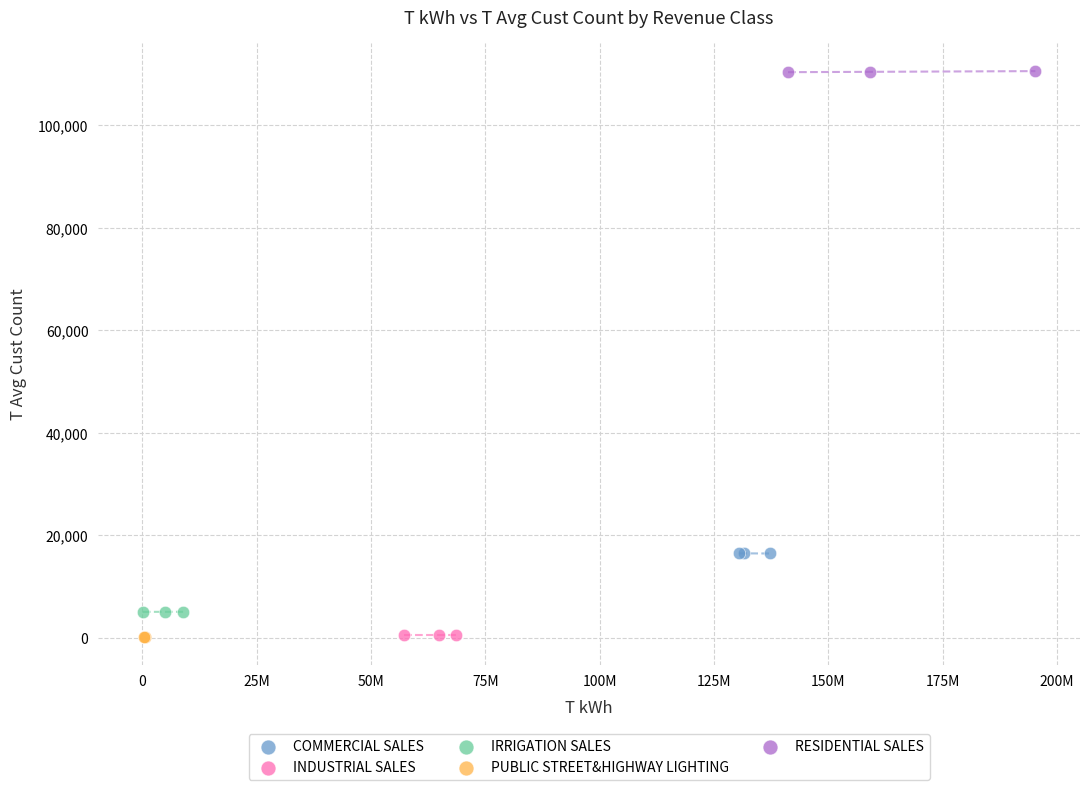

Which series reaches the maximum Y coordinate?

RESIDENTIAL SALES